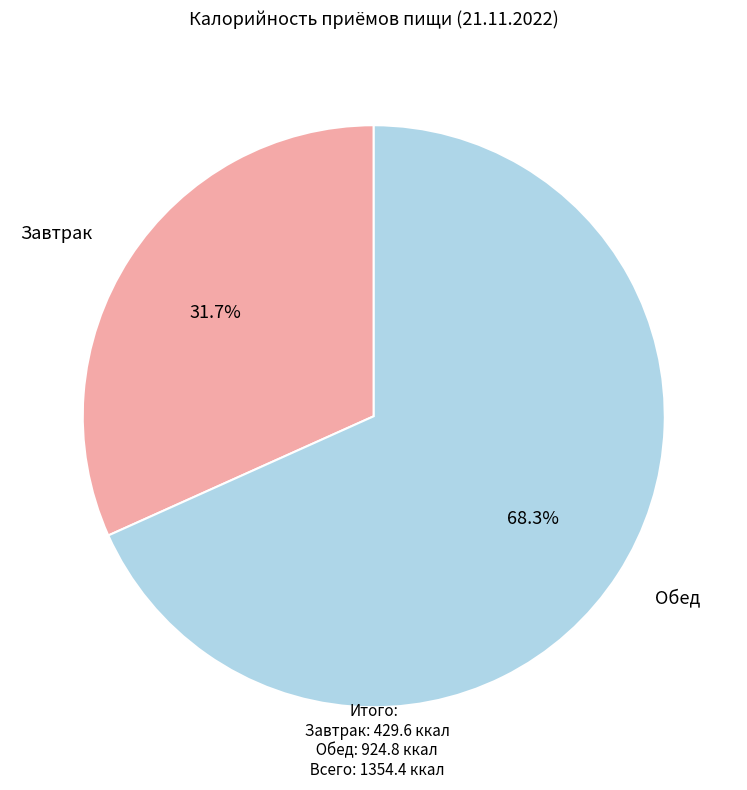

Does any single category account for the majority?

Yes